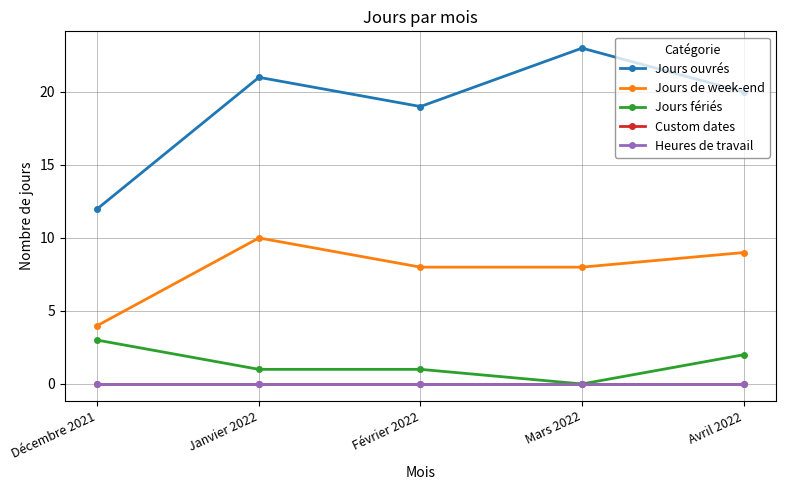

Does the chart have visible grid lines?

Yes